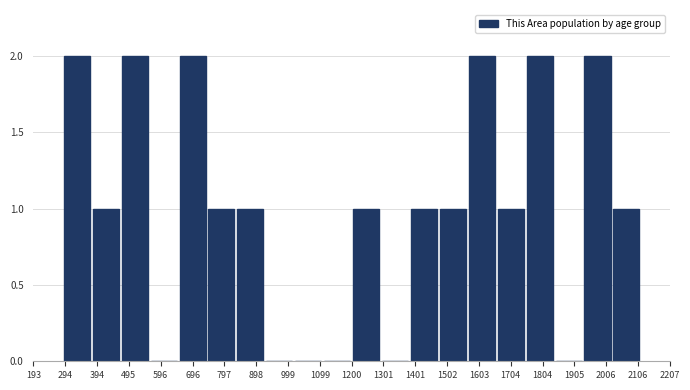

Reading left to right, transcribe this chart: for each bar, give the range it covers on the x-axis and its height. Neither the bar edges nor the heights are printed on the chart, so give them approximately, as read against the axes.

280 to 380: 2
380 to 460: 1
460 to 560: 2
560 to 660: 0
660 to 740: 2
740 to 840: 1
840 to 920: 1
920 to 1020: 0
1020 to 1100: 0
1100 to 1200: 0
1200 to 1300: 1
1300 to 1380: 0
1380 to 1480: 1
1480 to 1560: 1
1560 to 1660: 2
1660 to 1740: 1
1740 to 1840: 2
1840 to 1940: 0
1940 to 2020: 2
2020 to 2120: 1